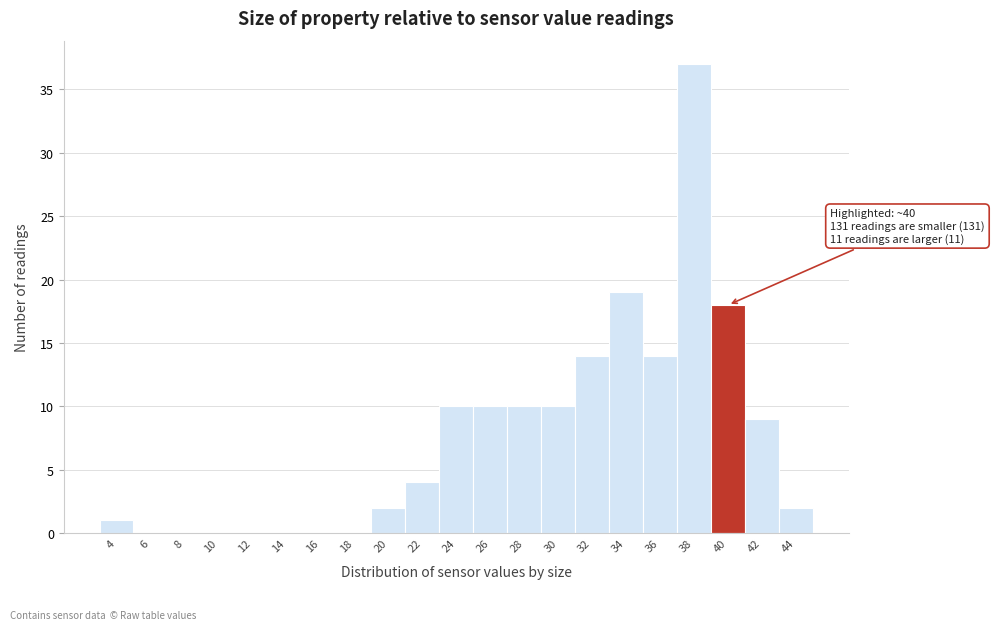

Reading right to left, extract all data points from this chart.

44=2	42=9	40=18	38=37	36=14	34=19	32=14	30=10	28=10	26=10	24=10	22=4	20=2	18=0	16=0	14=0	12=0	10=0	8=0	6=0	4=1